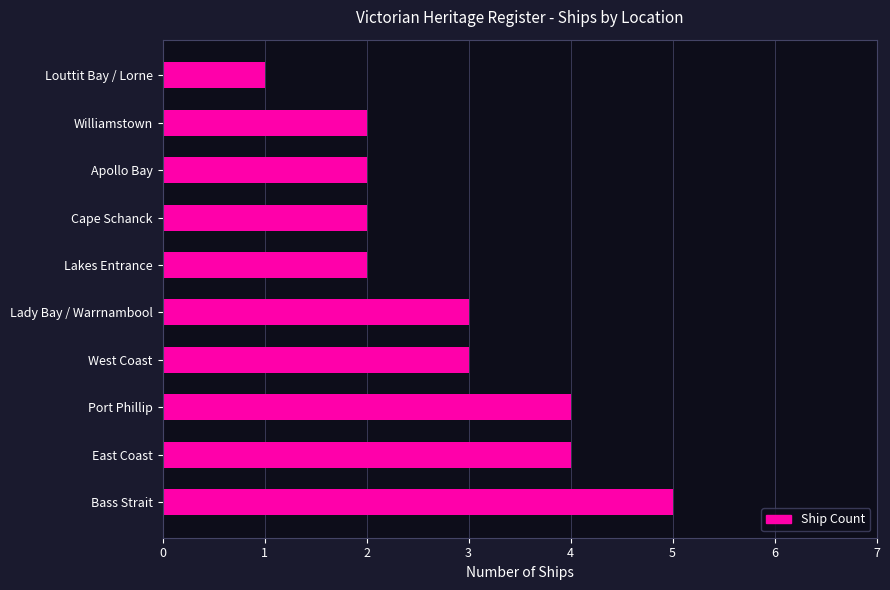

Between East Coast and Lady Bay / Warrnambool, which is larger?

East Coast